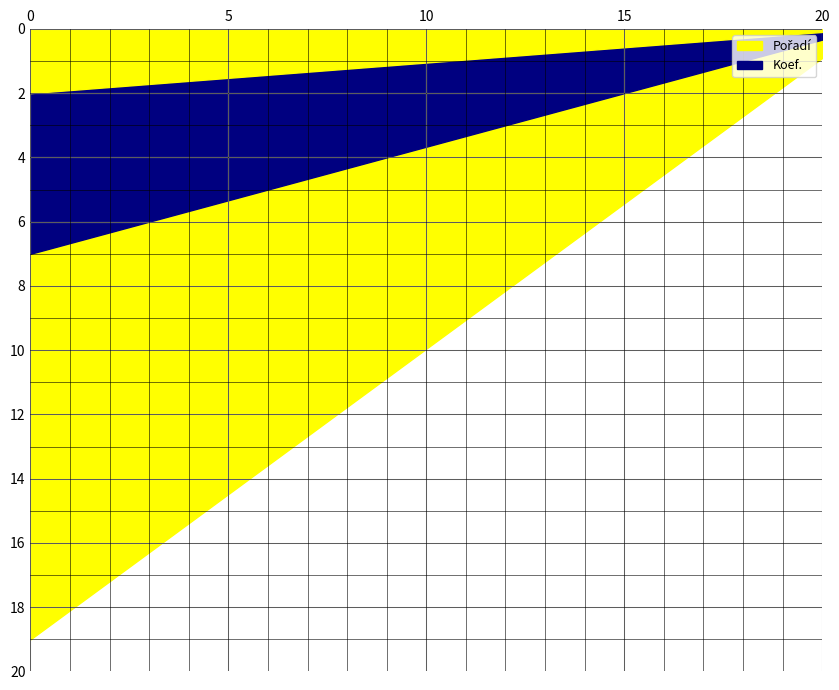

Does the chart have visible grid lines?

Yes